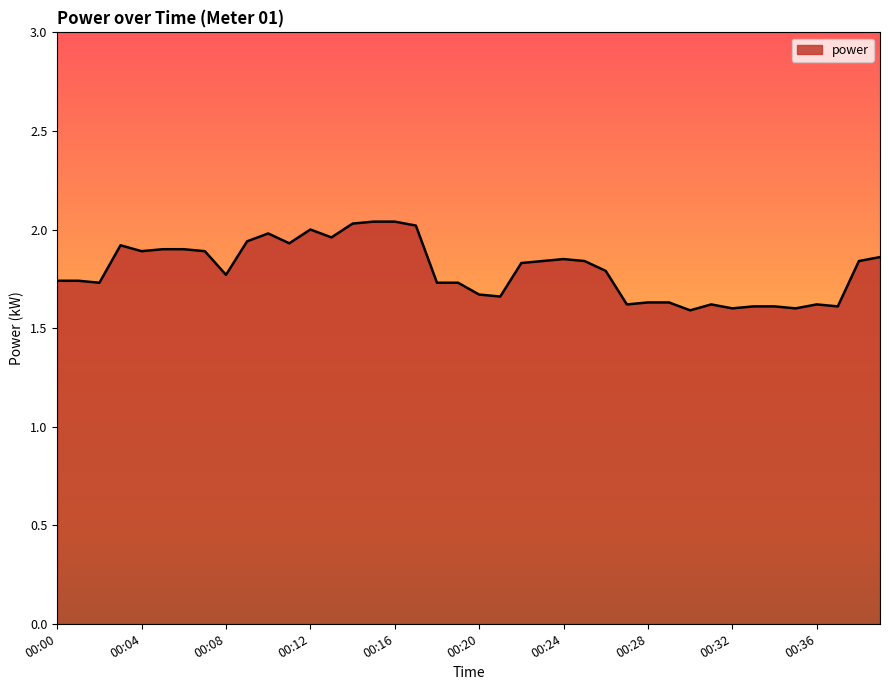

What is the smallest value displayed?

1.6